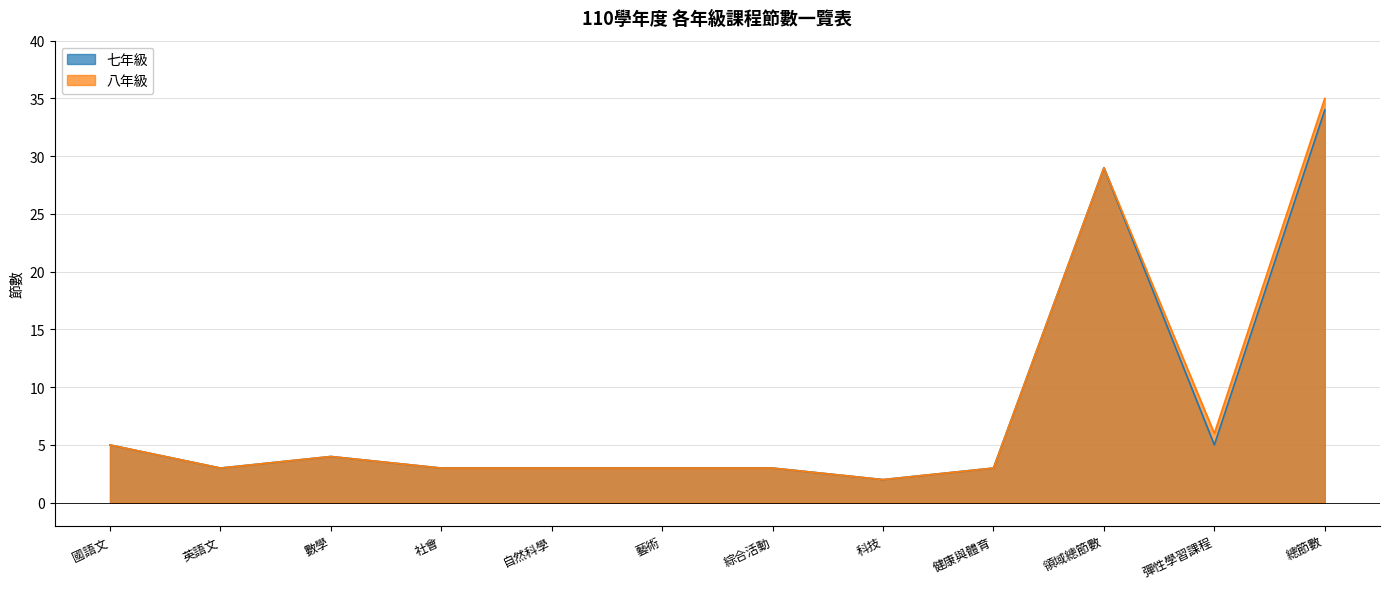

True or false: 八年級 and 七年級 intersect in this chart.

False